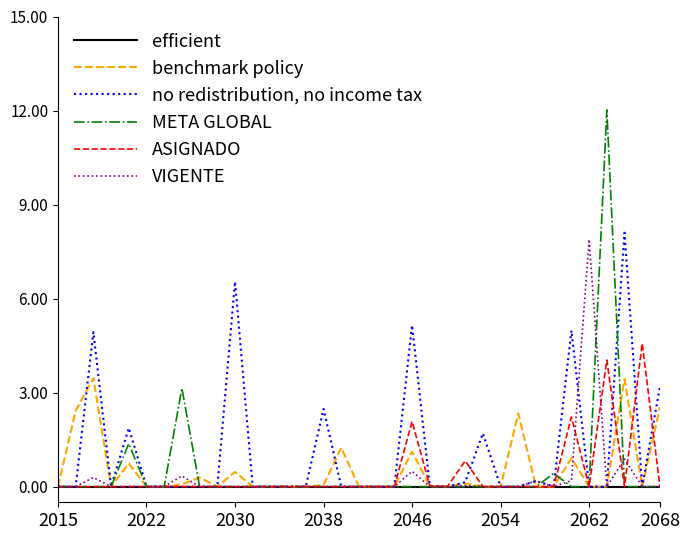

Is this an area chart (filled region under the line)?

No